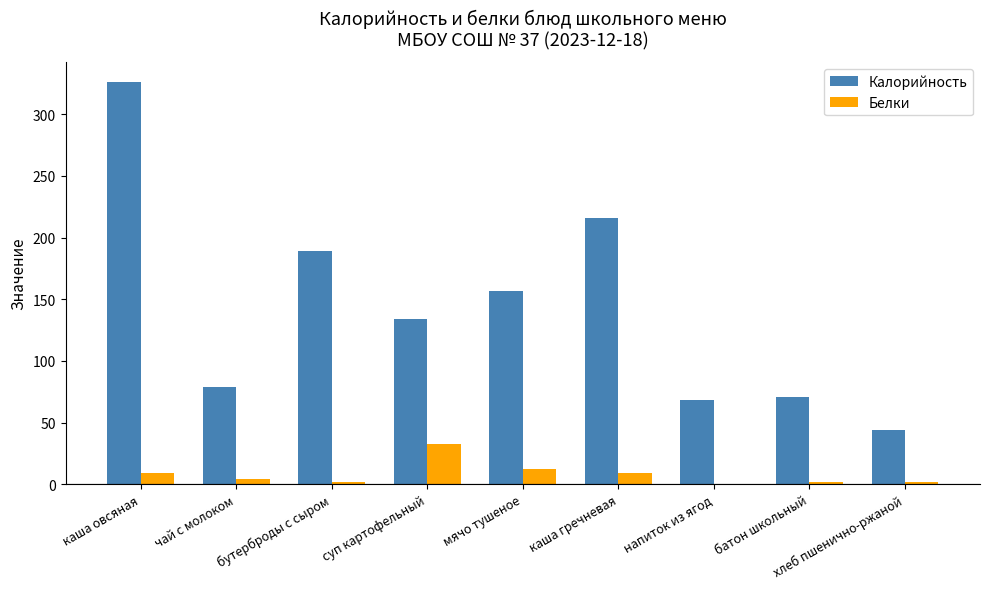

What is the sum of the Белки values at каша гречневая and напиток из ягод?

9